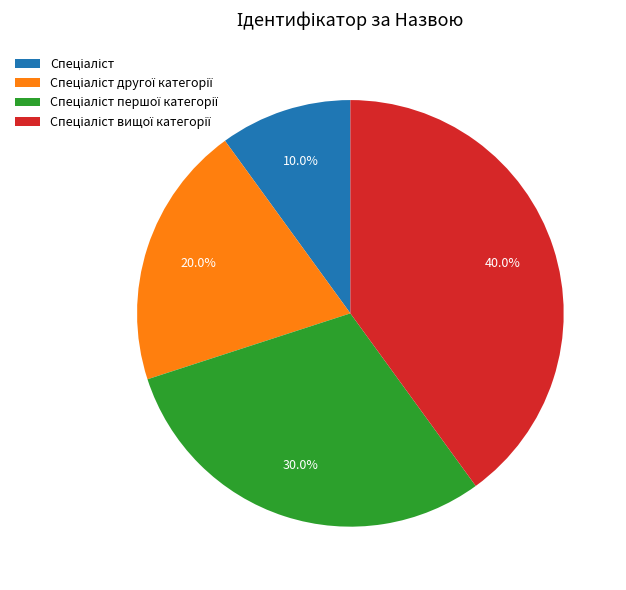

Does any single category account for the majority?

No